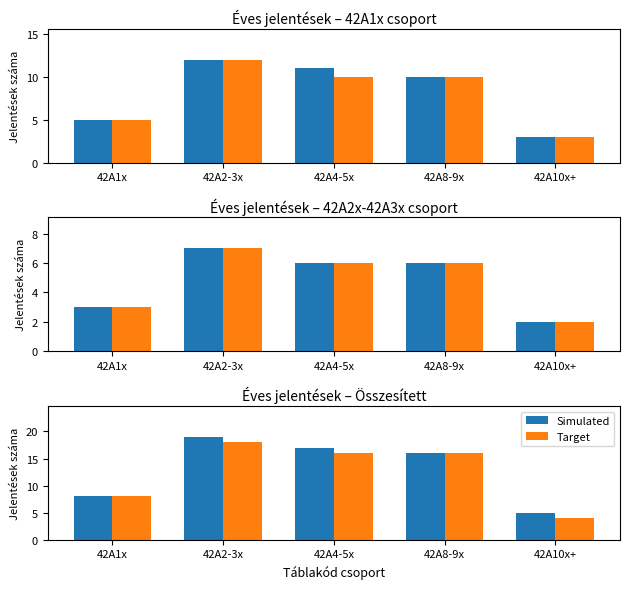

What is the spread (max minus min) of values at 42A10x+?

1